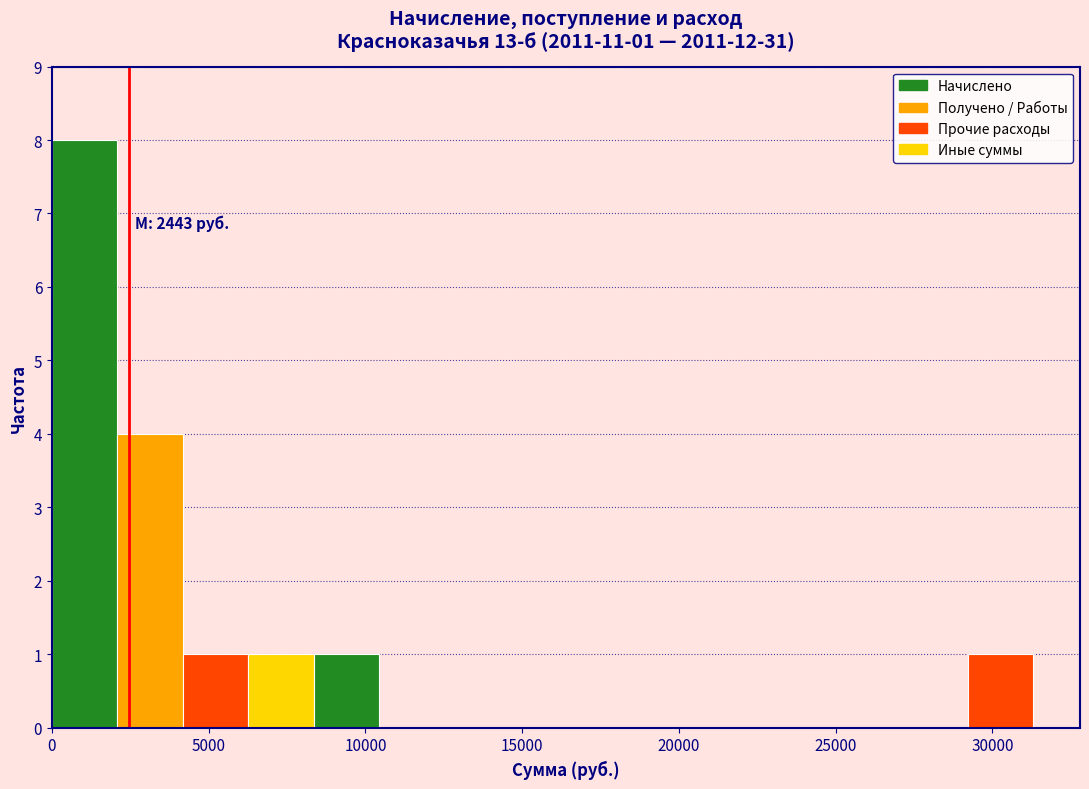

Over which range of the x-axis is the bar tallest?

0 to 2000